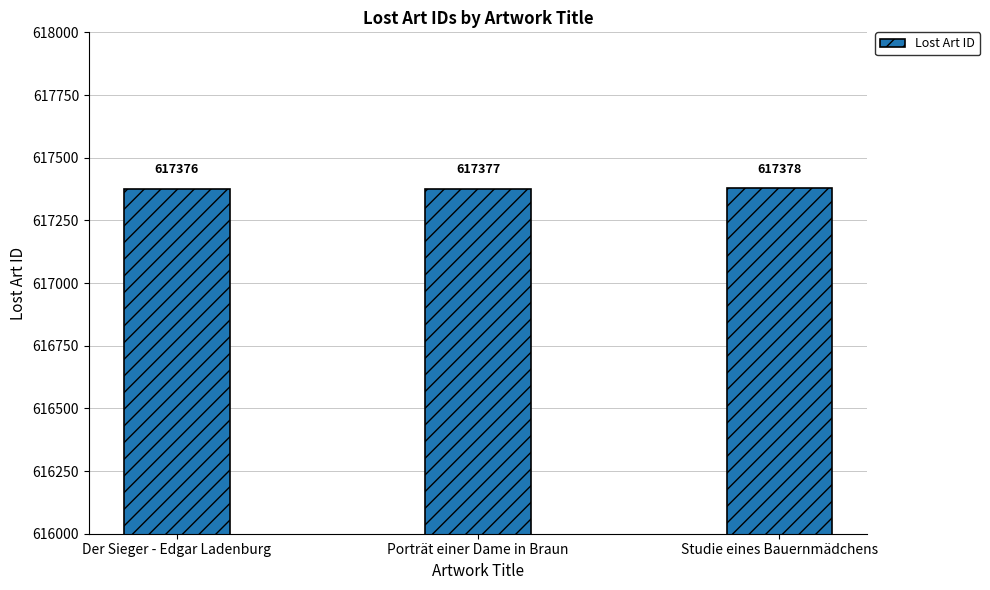

At which category does the chart reach its minimum across all series?

Der Sieger - Edgar Ladenburg